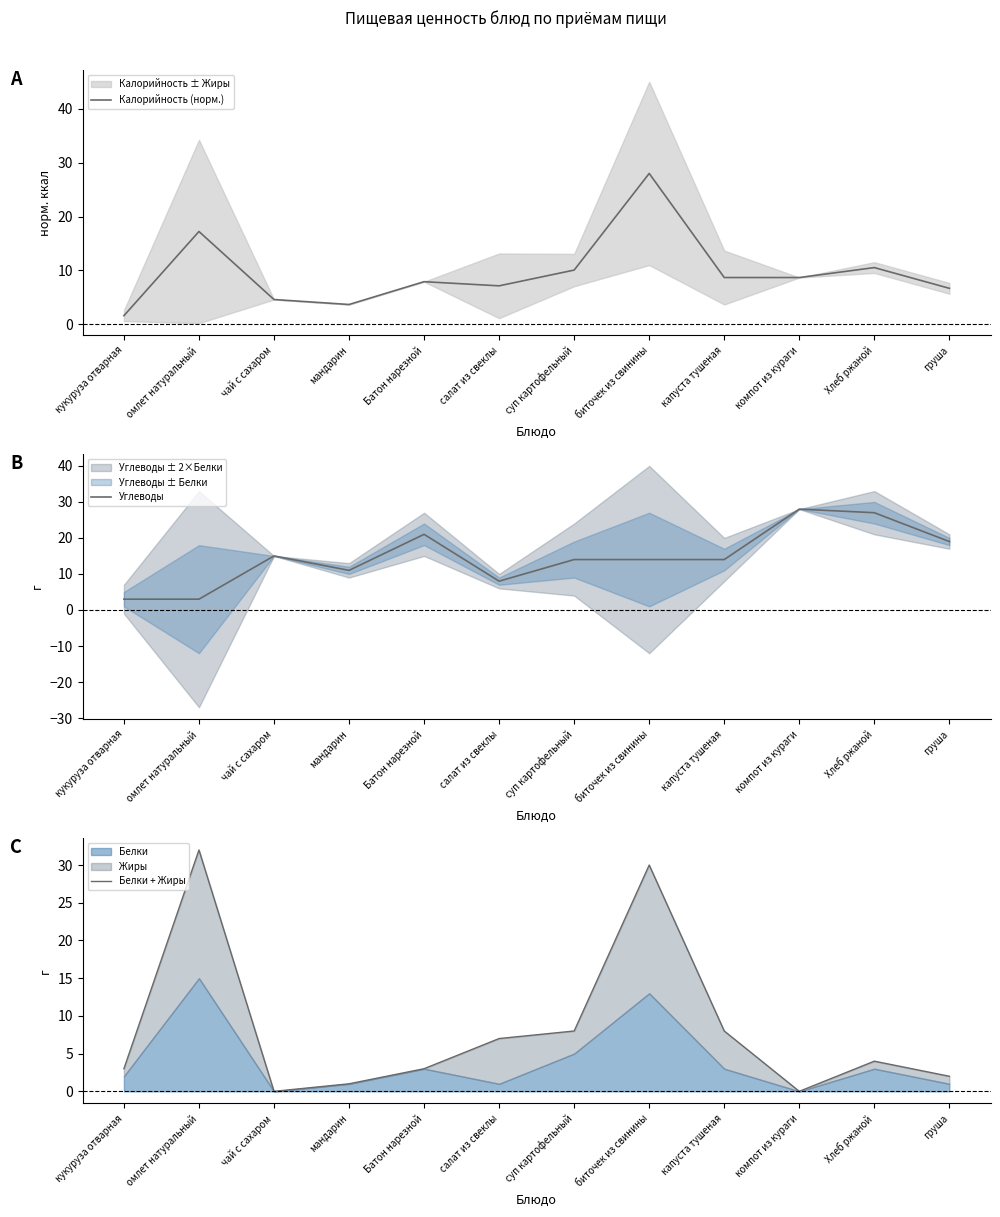

What is the average value of the Углеводы series?

15